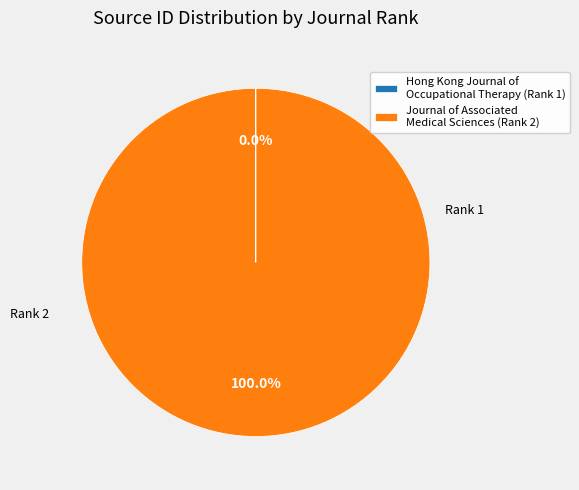

Is there any slice that represents more than half of the pie?

Yes